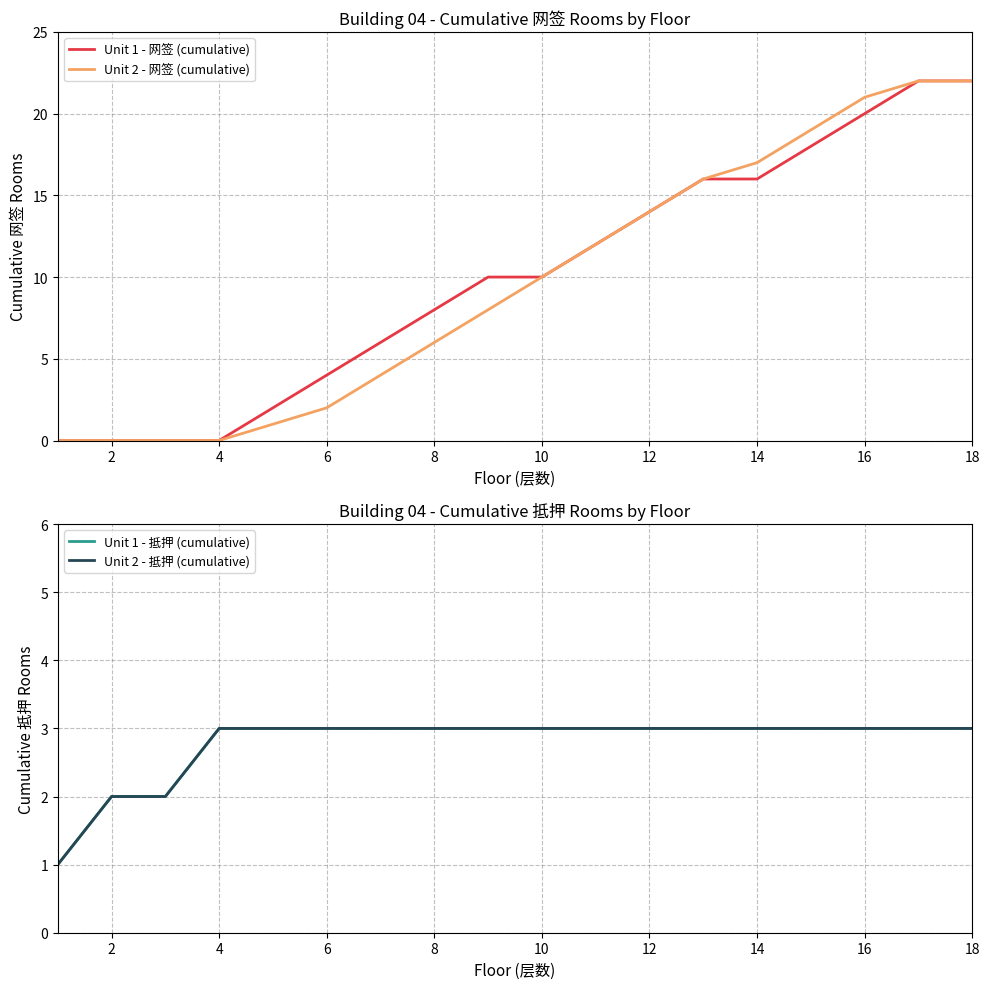

Rank the series at 18 from highest to lowest value.

Unit 1 - 网签 (cumulative), Unit 2 - 网签 (cumulative), Unit 1 - 抵押 (cumulative), Unit 2 - 抵押 (cumulative)